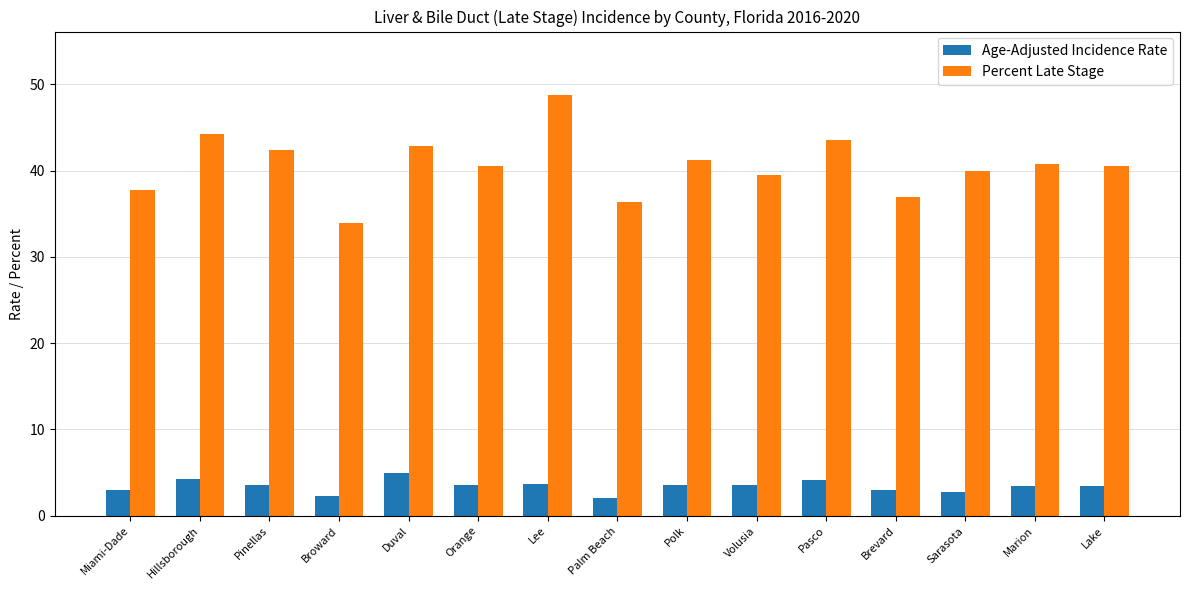

Which series has the largest range (max minus min)?

Percent Late Stage